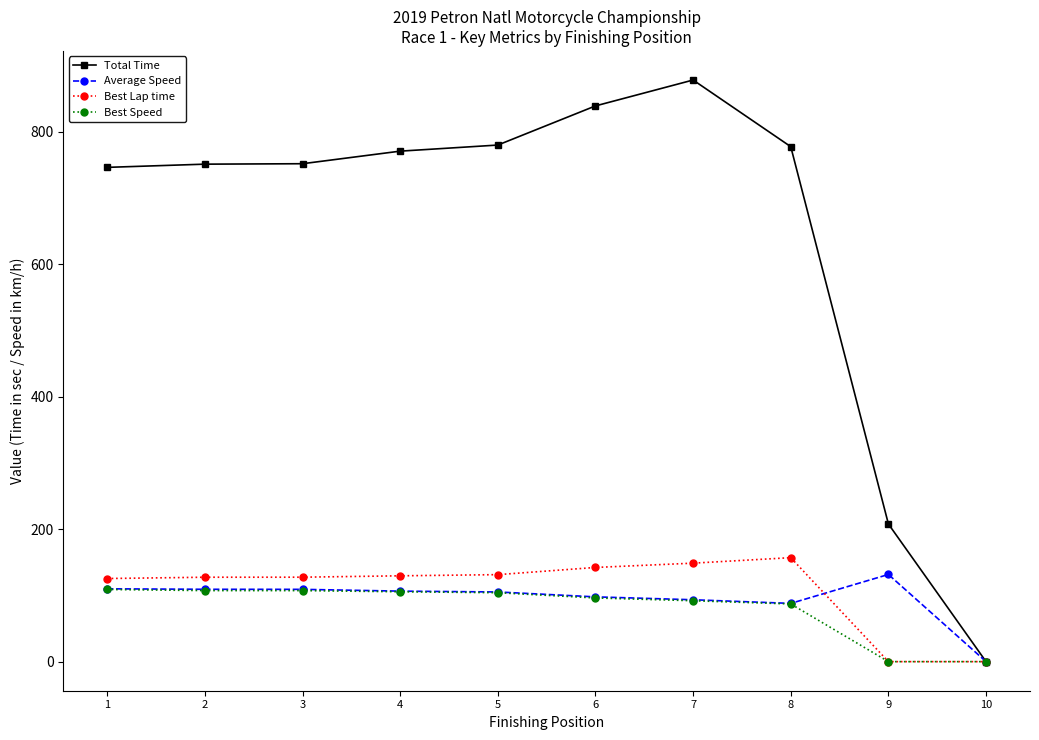

What is the highest value of the Average Speed series?

131.6